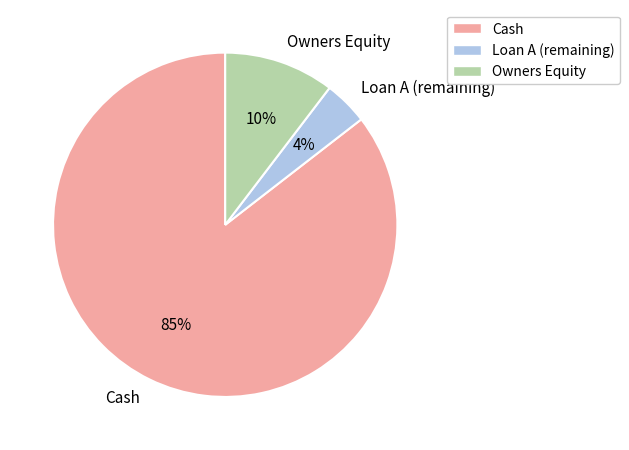

Which has a higher value, Owners Equity or Loan A (remaining)?

Owners Equity